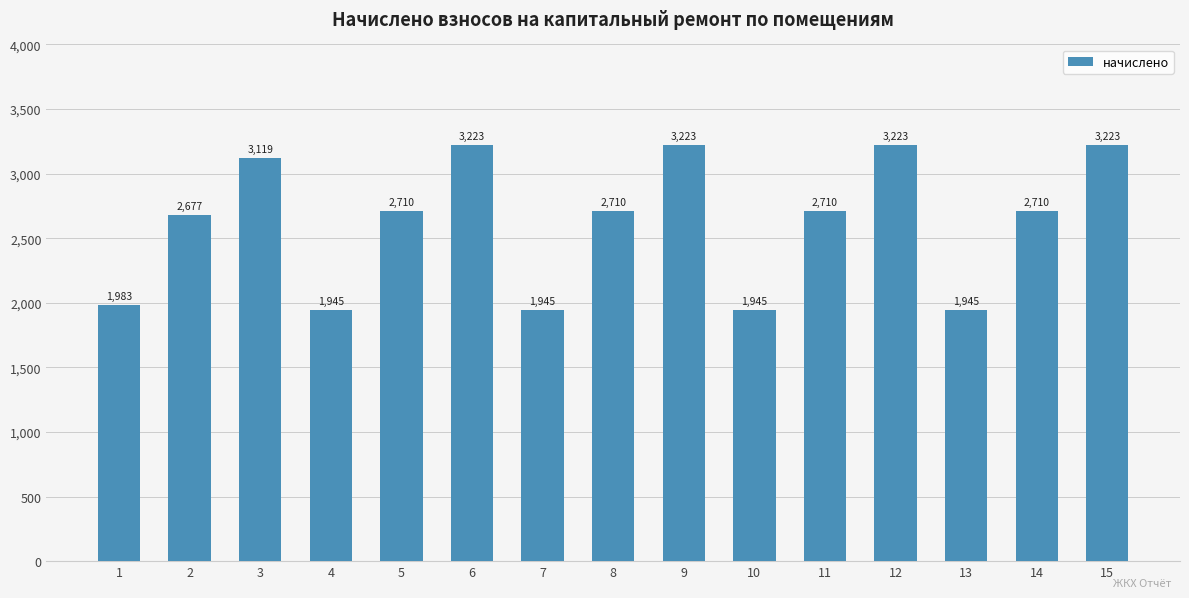

How many distinct data groups are displayed?

1